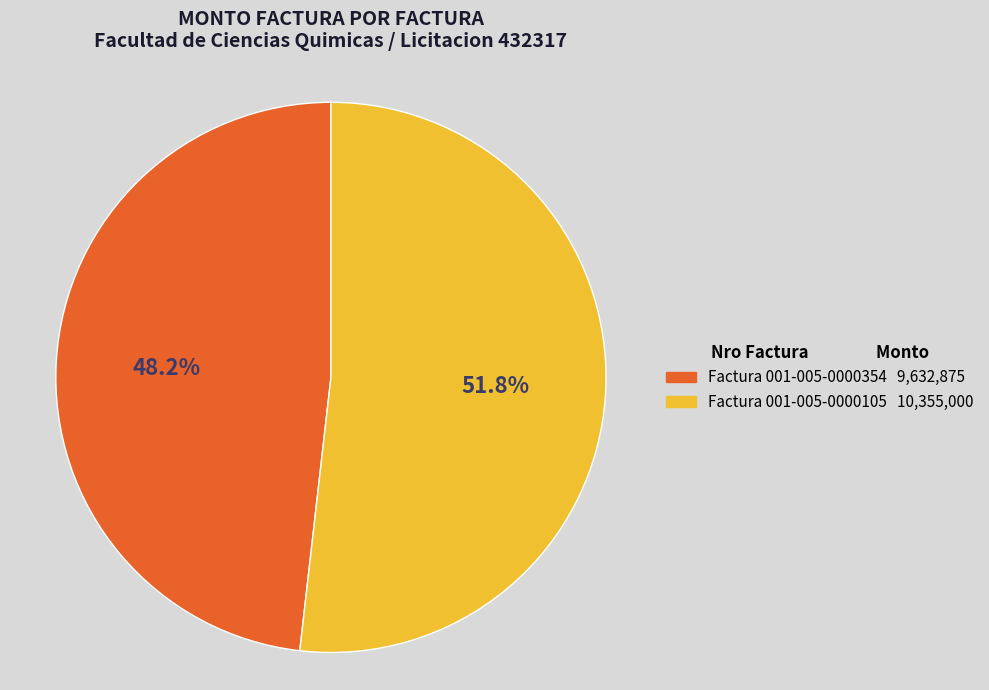

Is there a majority slice in this chart?

Yes